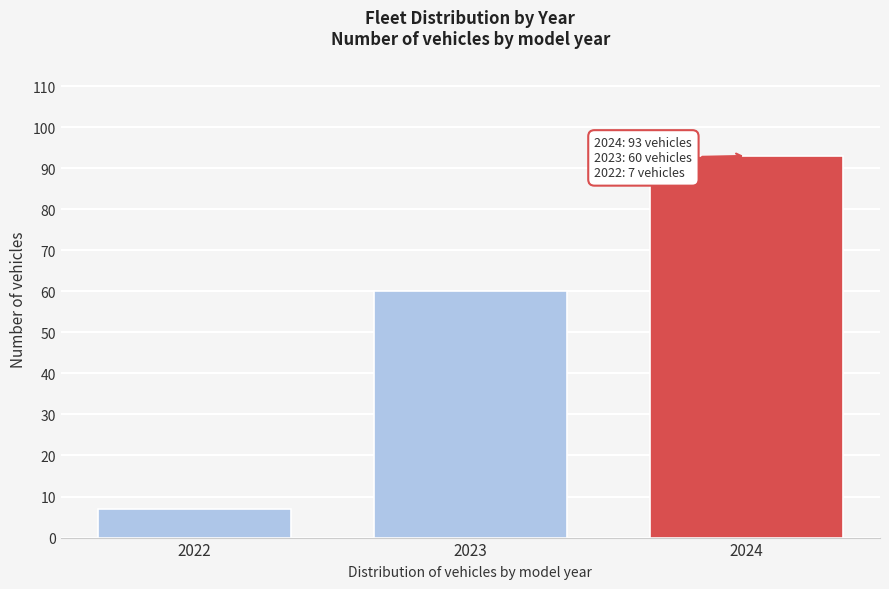

Reading left to right, extract all data points from this chart.

7	60	93